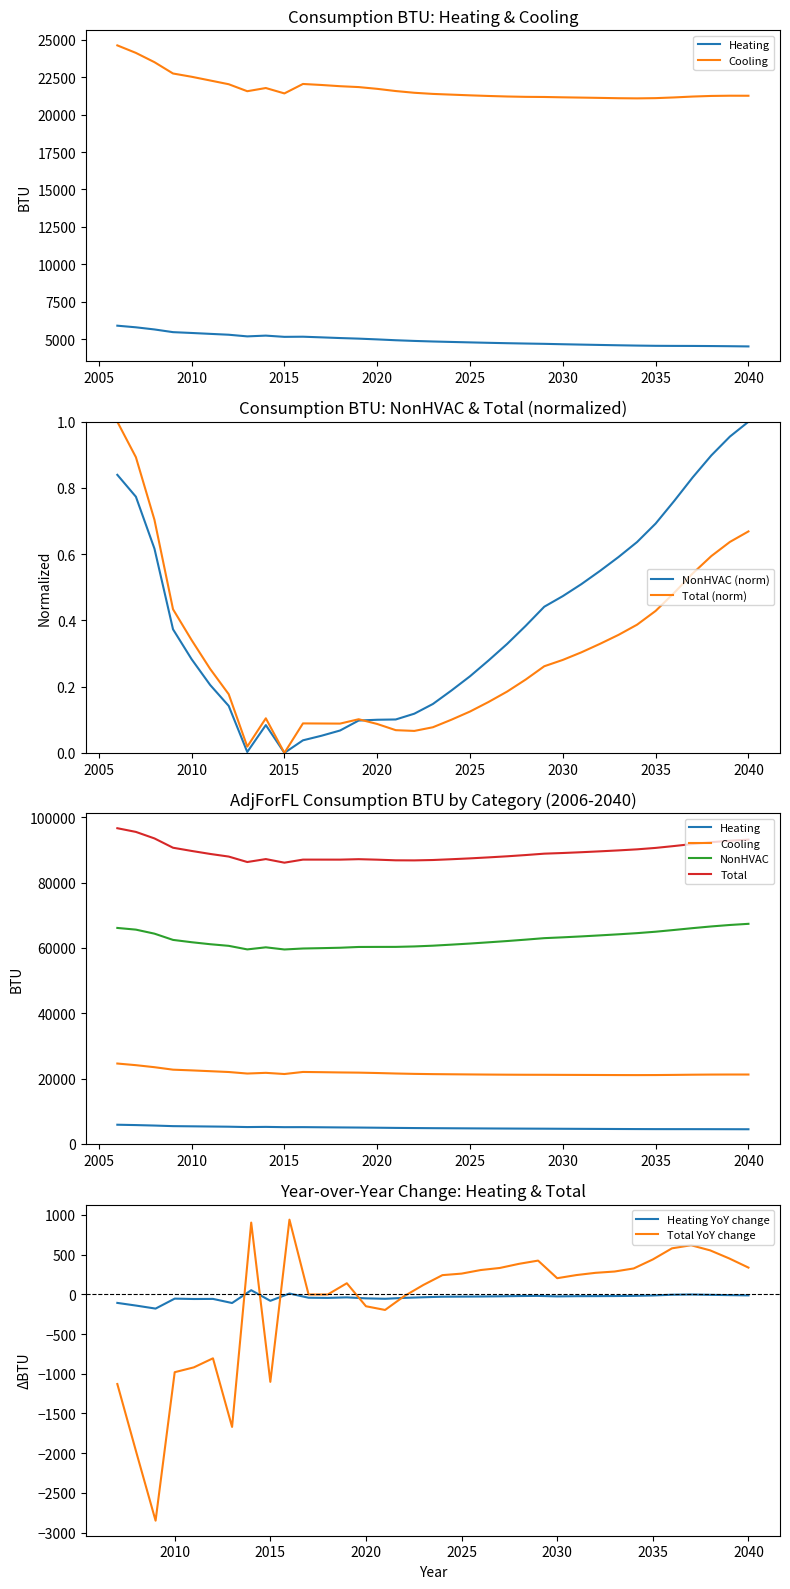

Does the chart display data point markers on the line(s)?

No